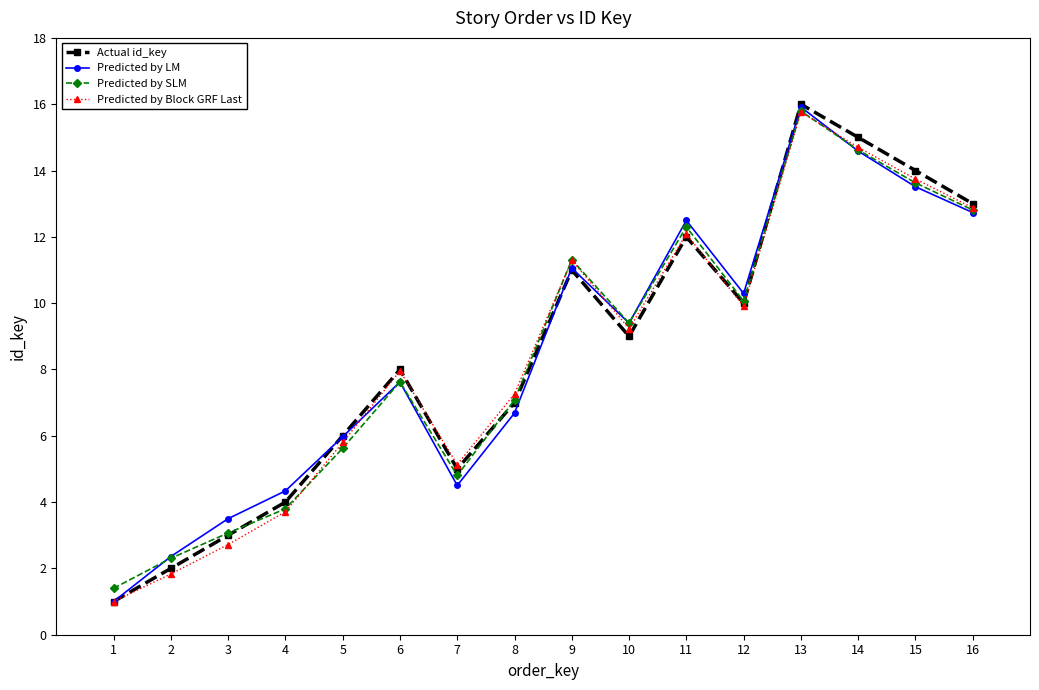

How many categories are shown in the chart?

16